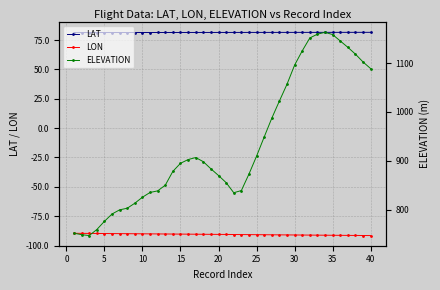

Count the number of data series in this chart.

3